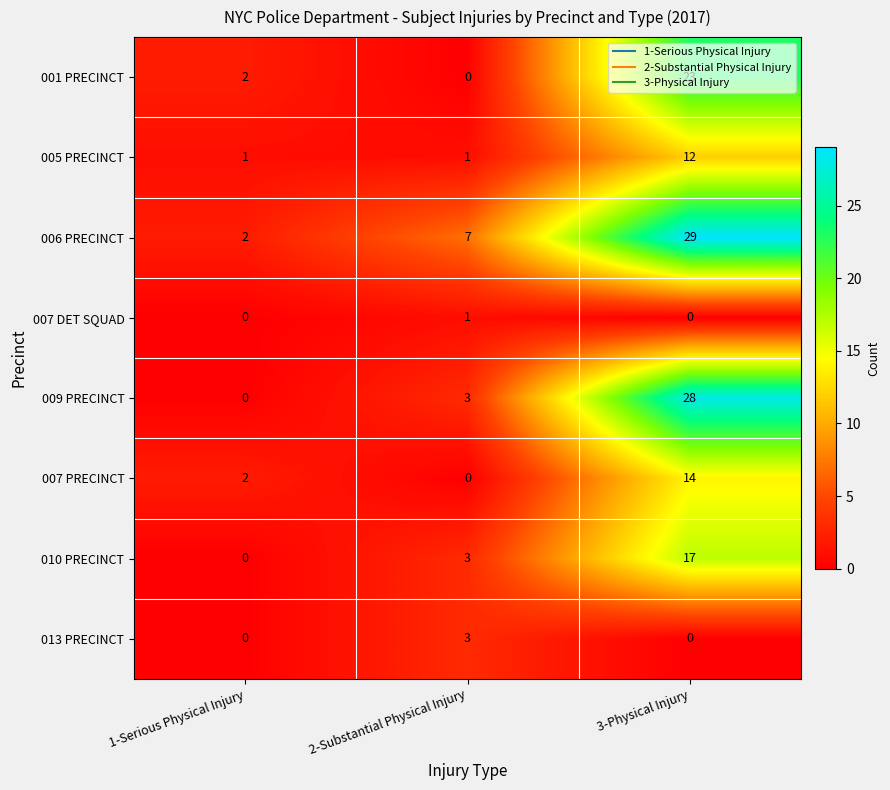

Which category has the lowest value in the 001 PRECINCT series?

2-Substantial Physical Injury